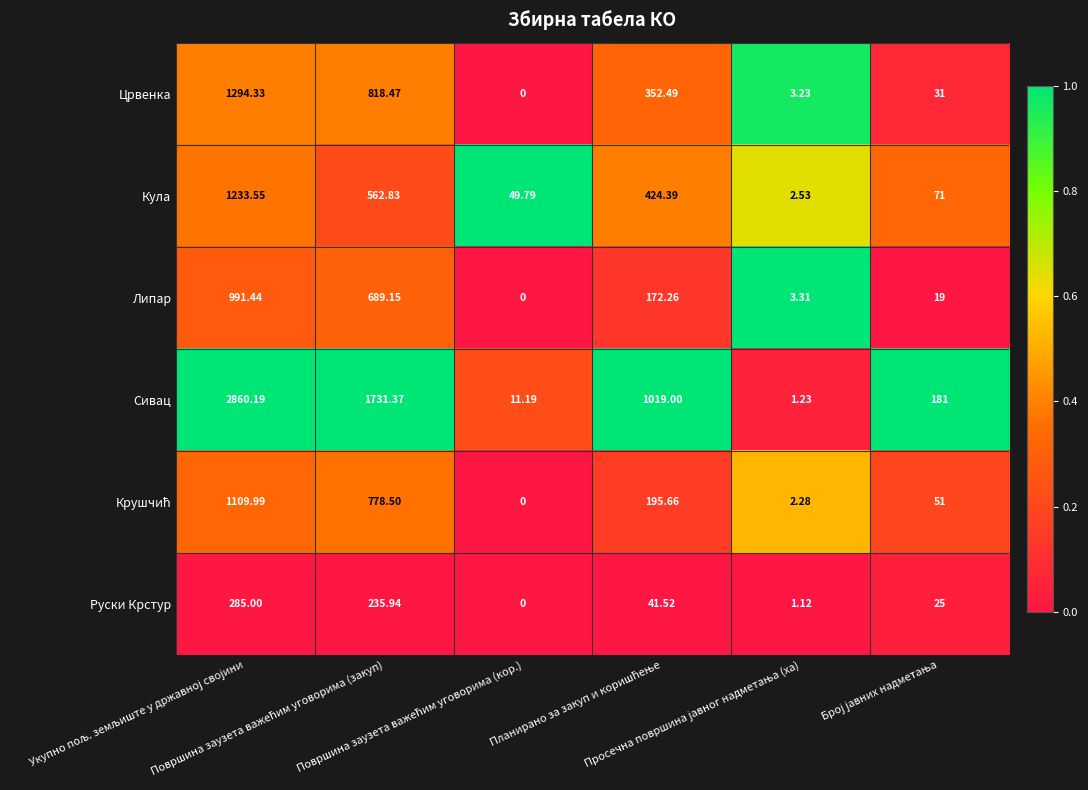

Which series has the largest range (max minus min)?

Сивац